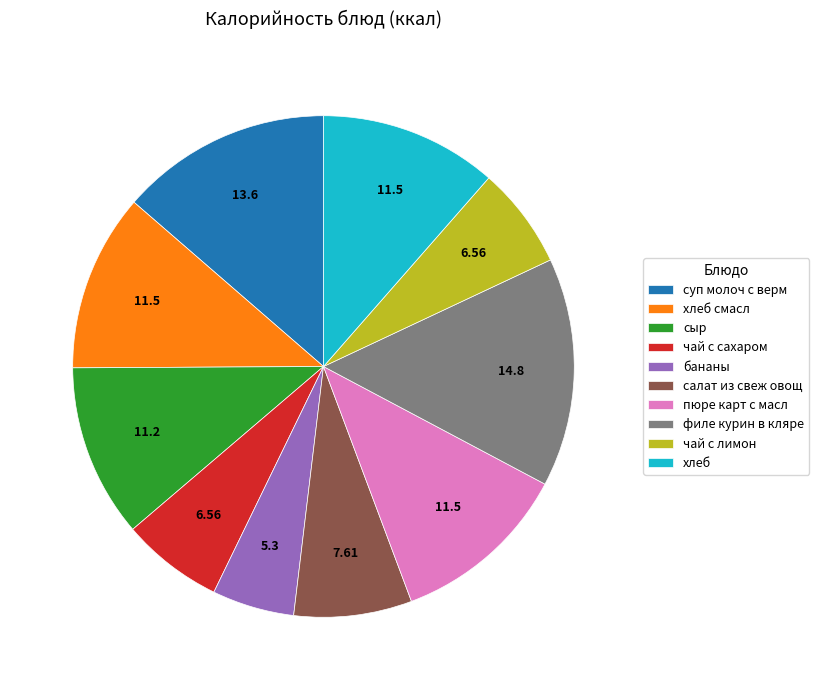

Which slice is the smallest?

бананы